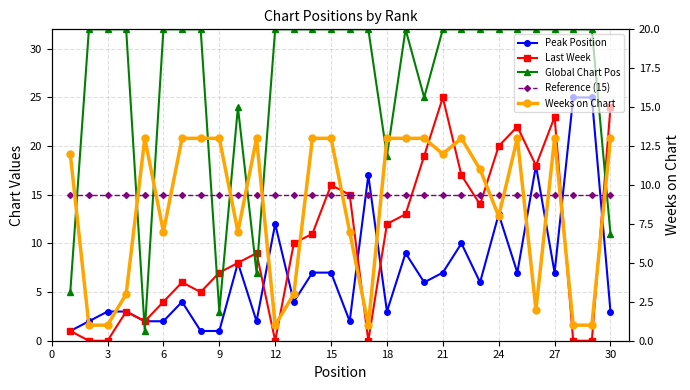

The value of Peak Position at 21 is 3. True or false?

False